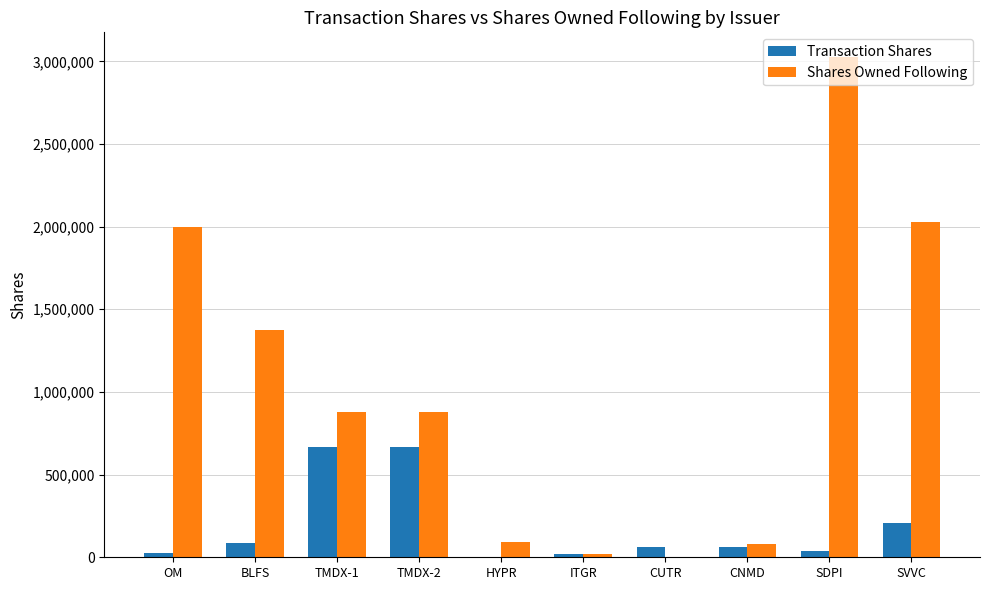

What is the maximum value for Shares Owned Following?

3024012